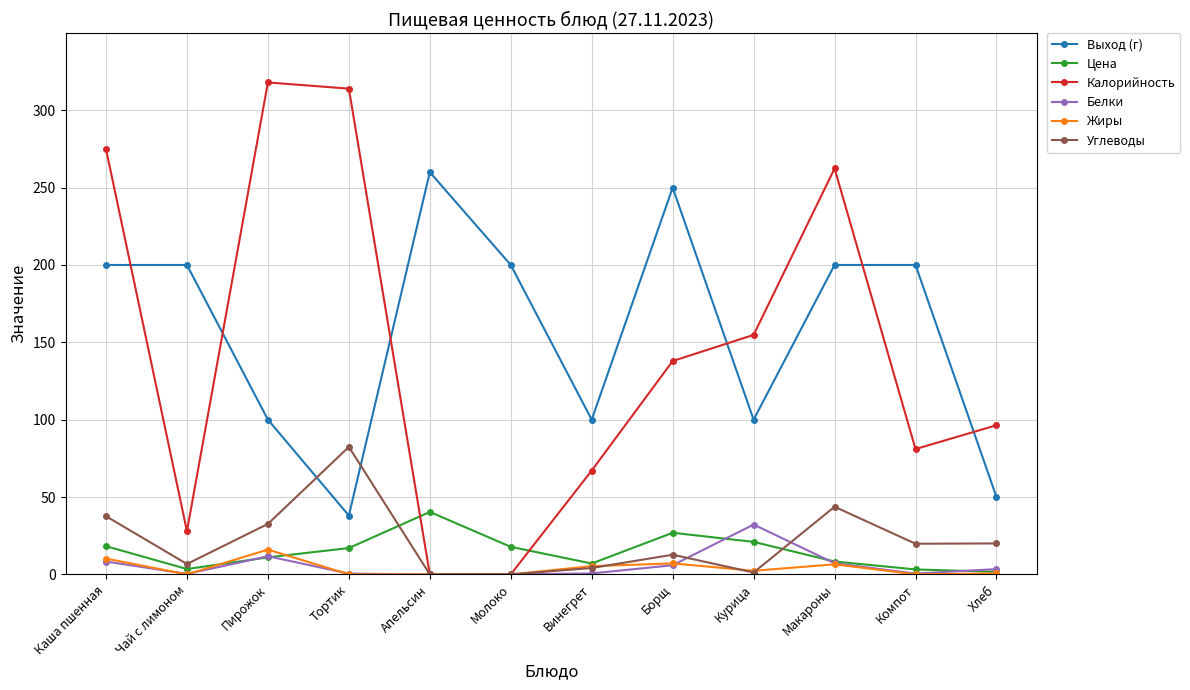

What is the greatest value displayed?

318.0